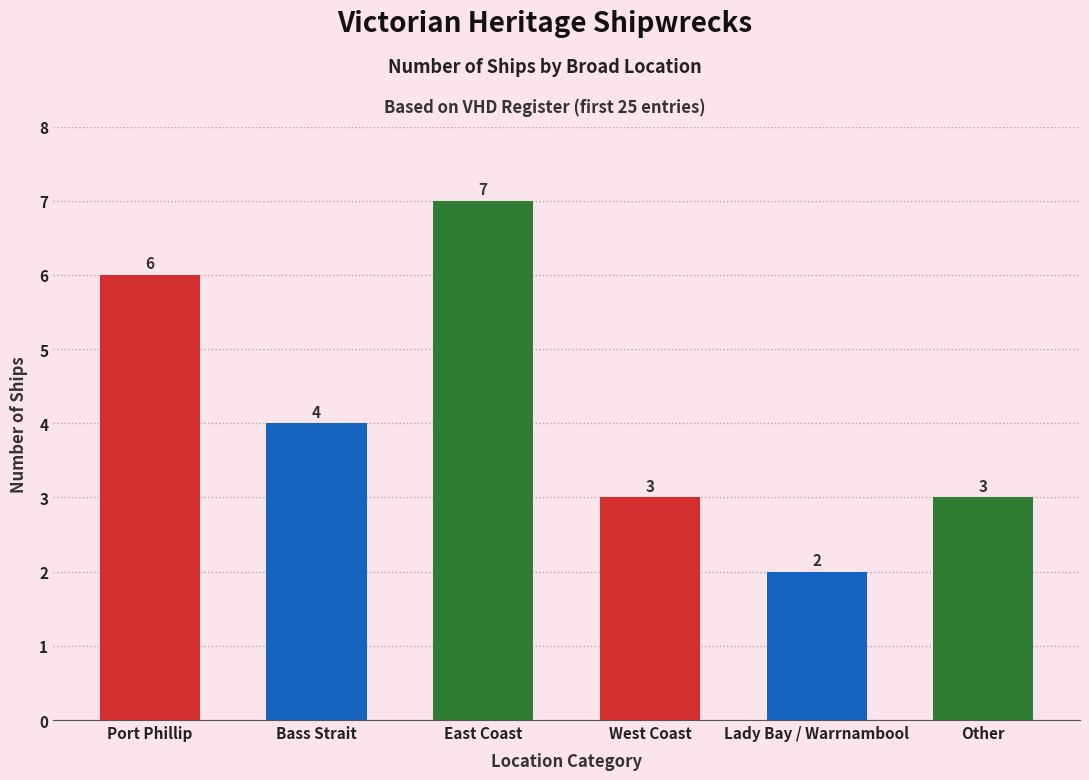

At which label does the data first exceed 4?

Port Phillip